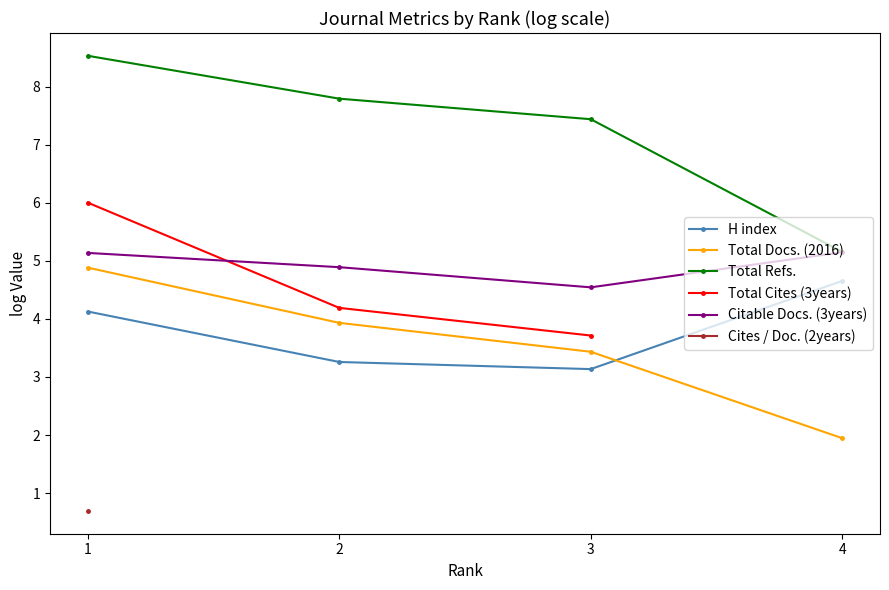

What is the value of the Total Refs. point at the 3rd from the left?

7.4